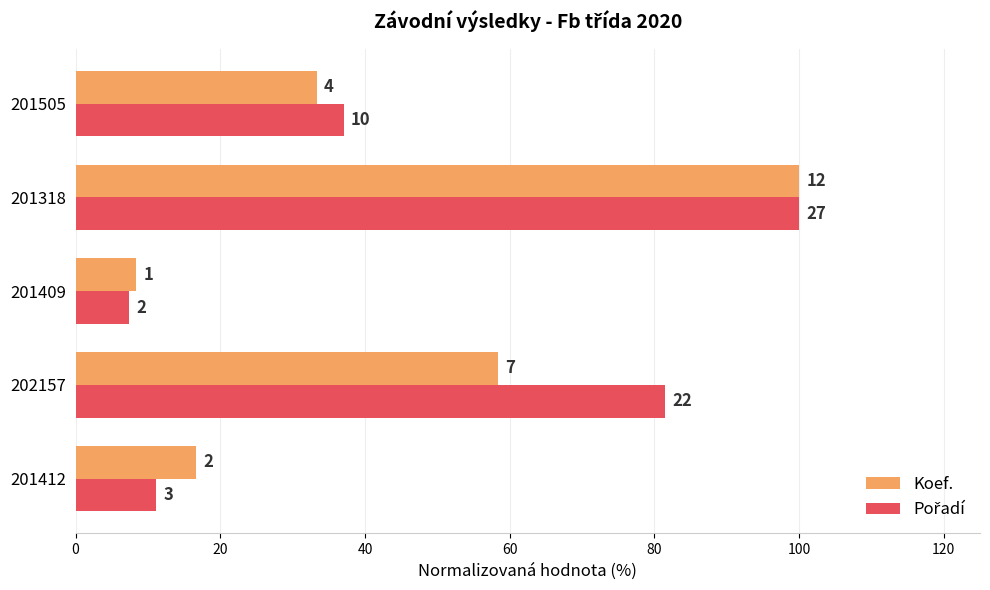

What is the difference between the maximum and minimum values in the Pořadí series?

92.6